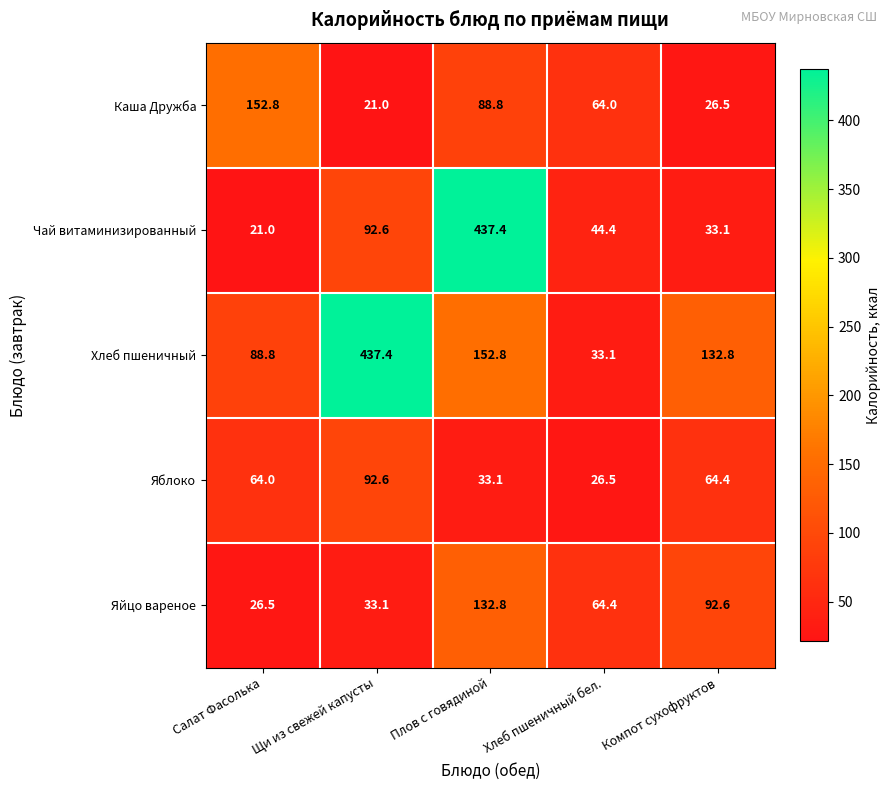

Which series has the largest range (max minus min)?

Чай витаминизированный